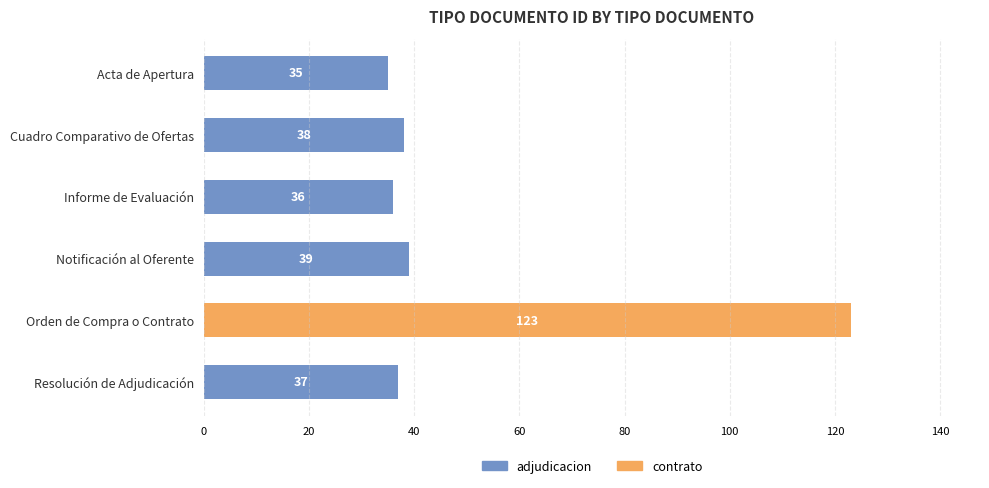

How many bars are there in total?

6